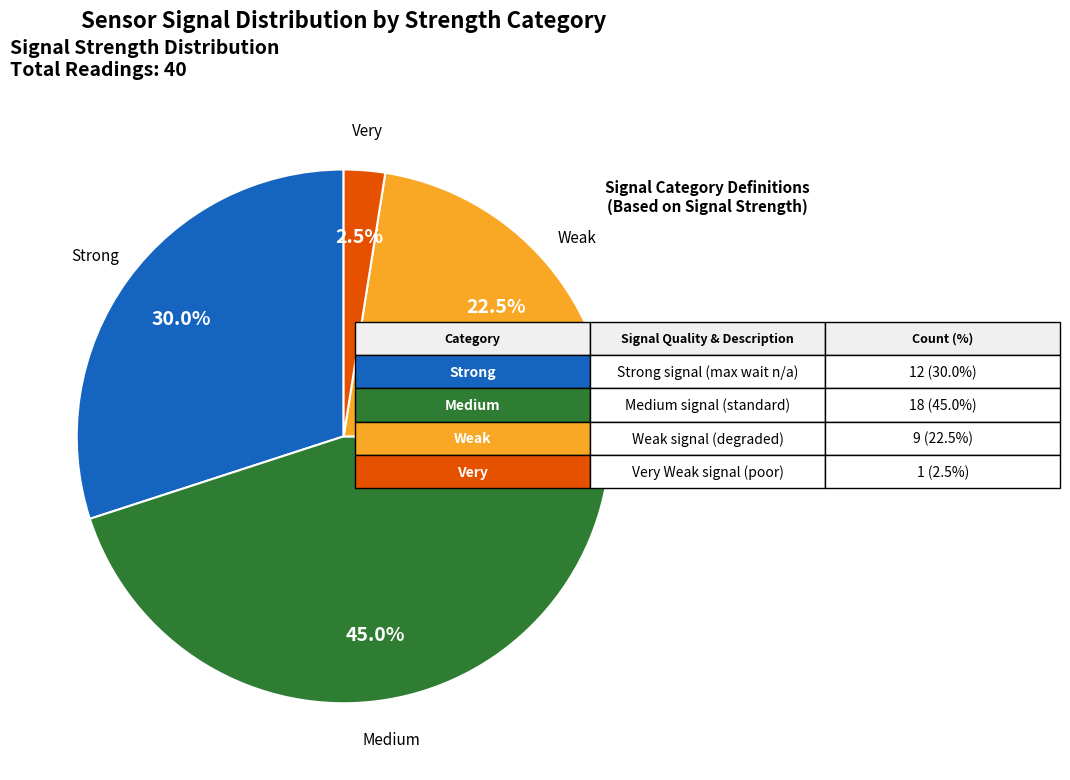

Count the number of slices in the pie.

4